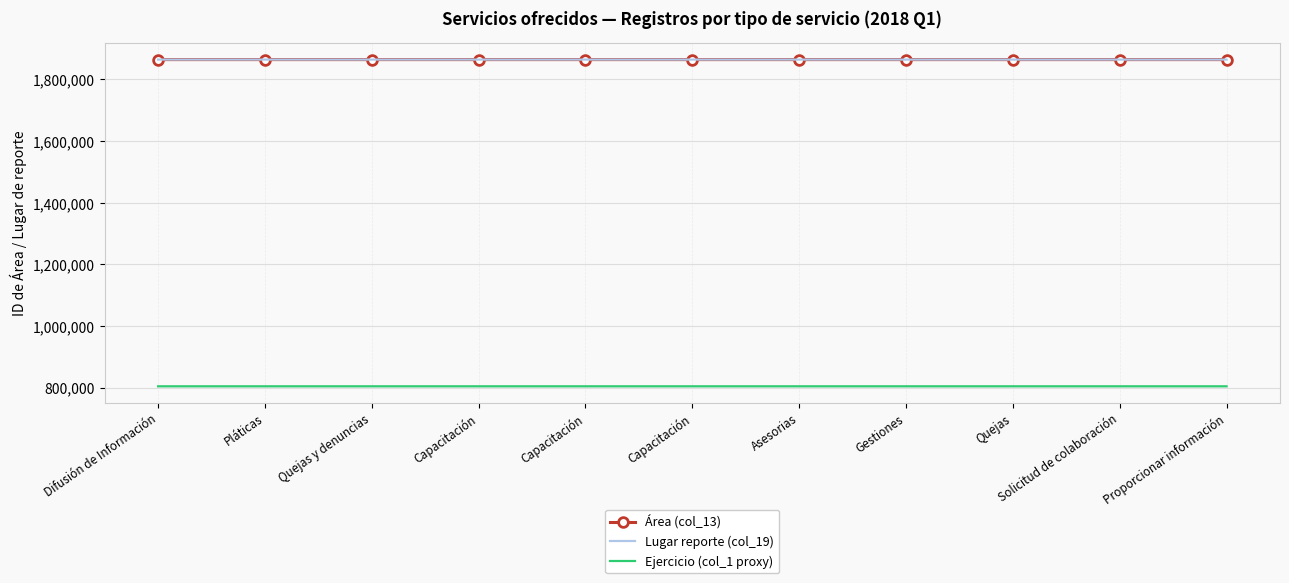

True or false: Lugar reporte (col_19) has more than 1 points higher than both neighbors.

False